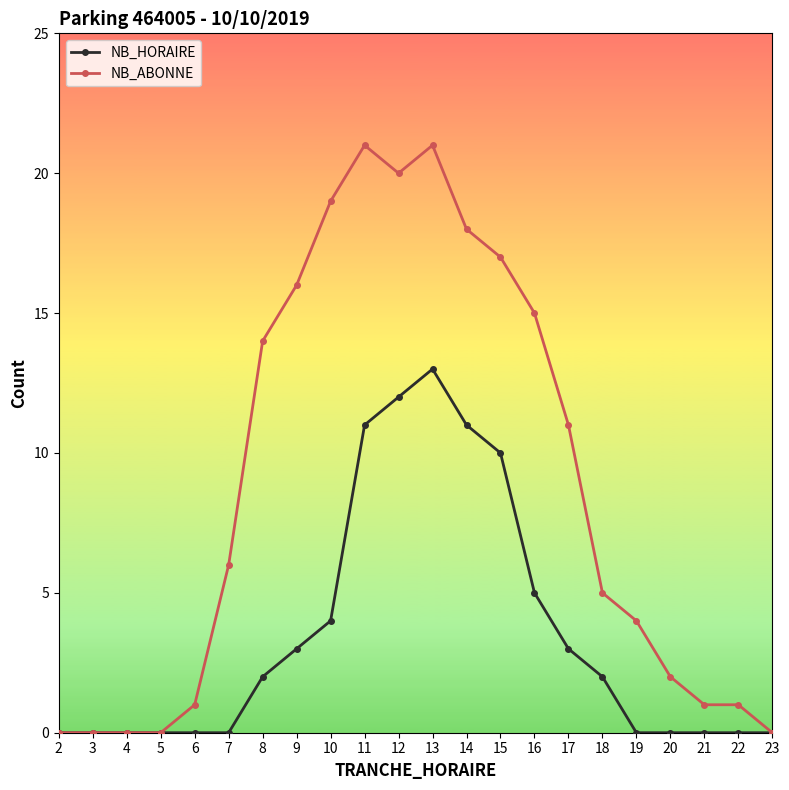

What is the spread (max minus min) of values at 8?

12